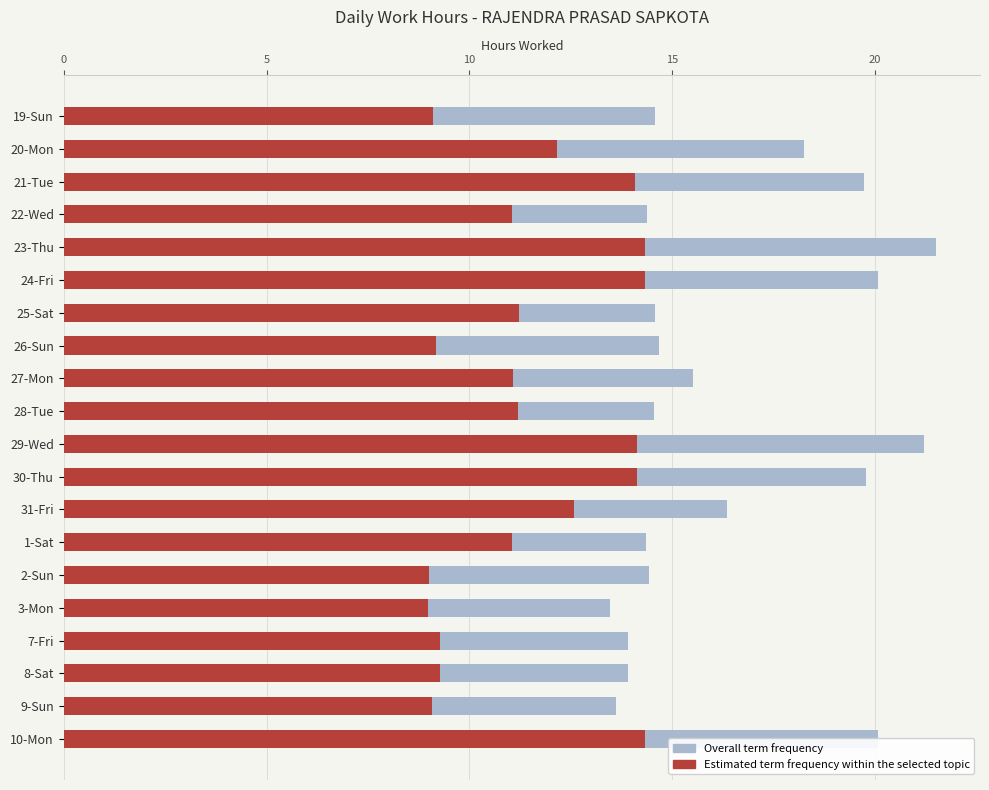

How many bars are there in each group?

2